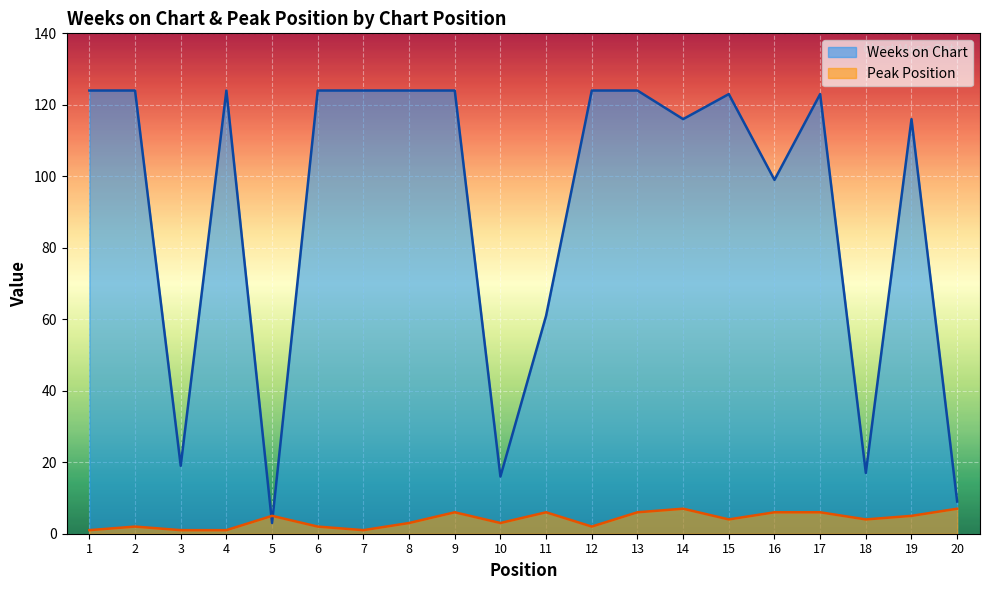

At which category does Peak Position reach its first local peak?

2